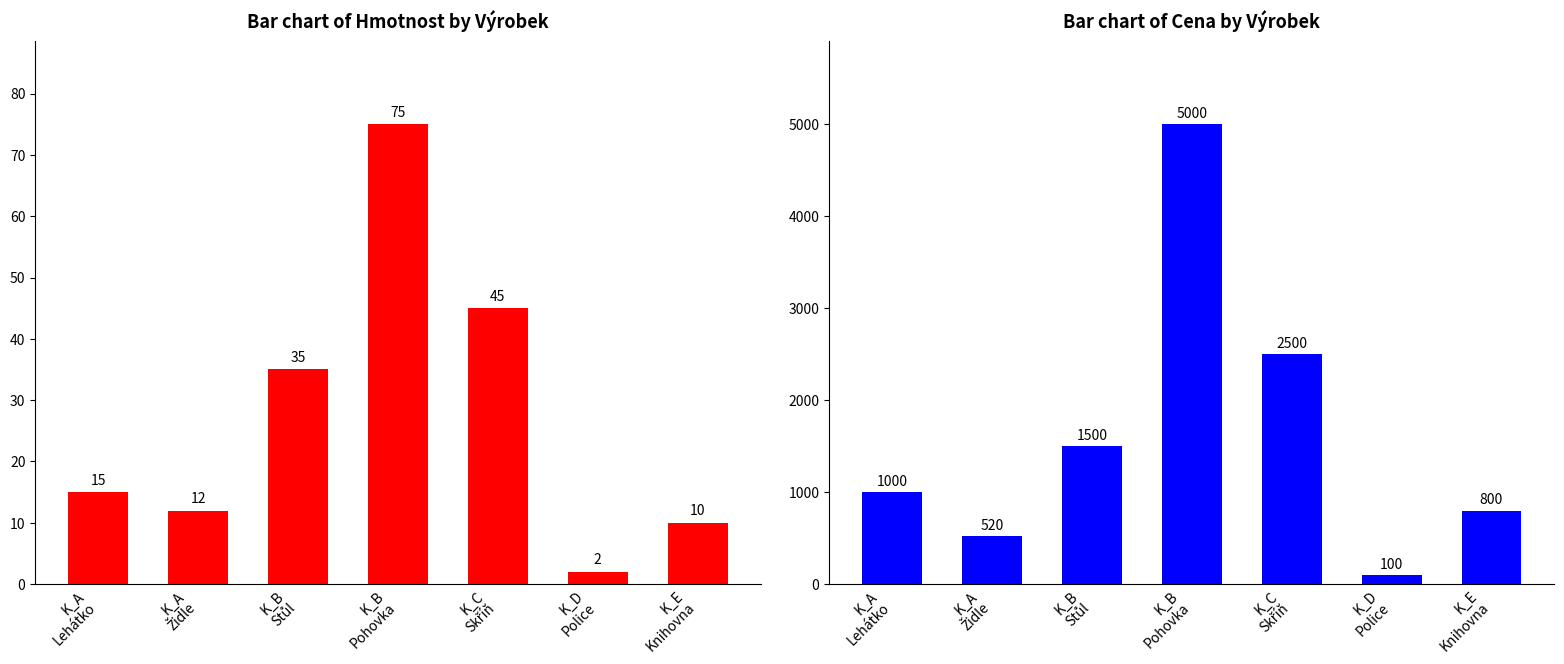

Does the chart contain any negative values?

No